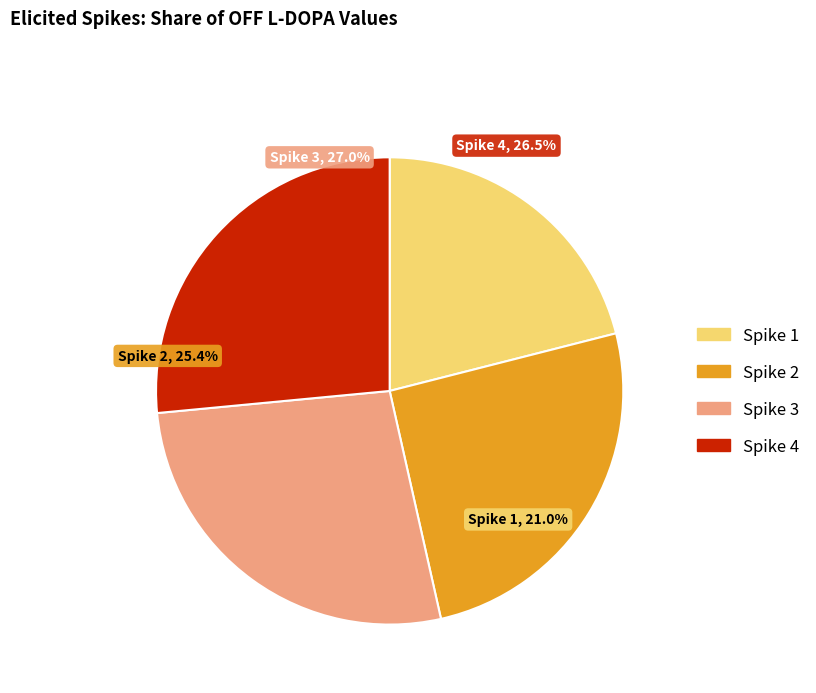

What is the ratio of the value at 2 to the value at 4?

1.0